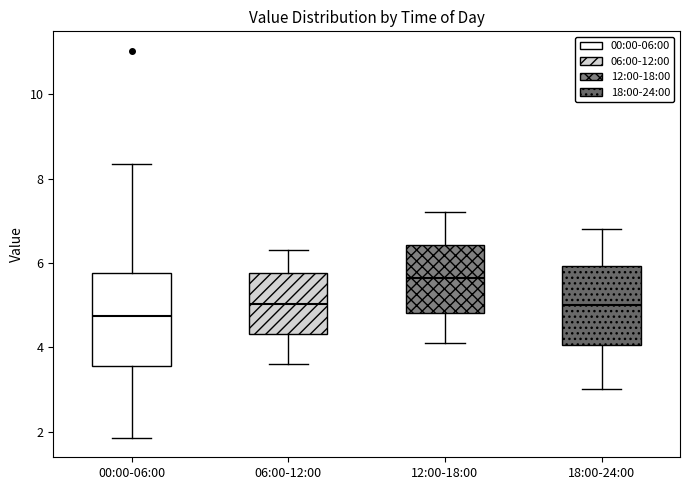

Which box's median line is the highest?

12:00-18:00